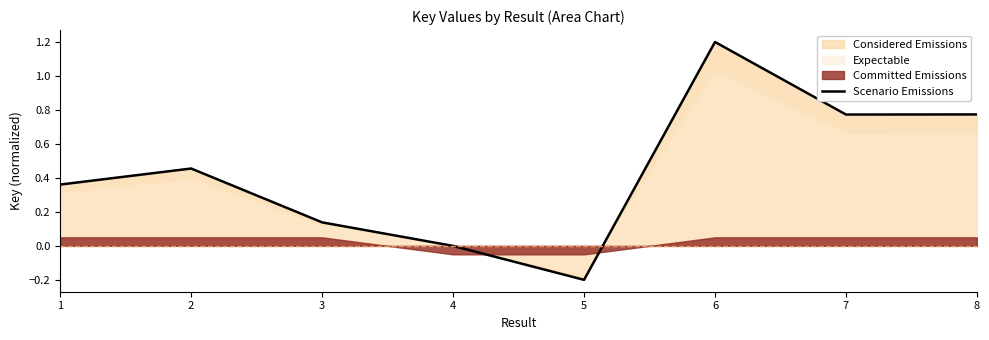

What is the change in value from 5 to 7?

+1.0